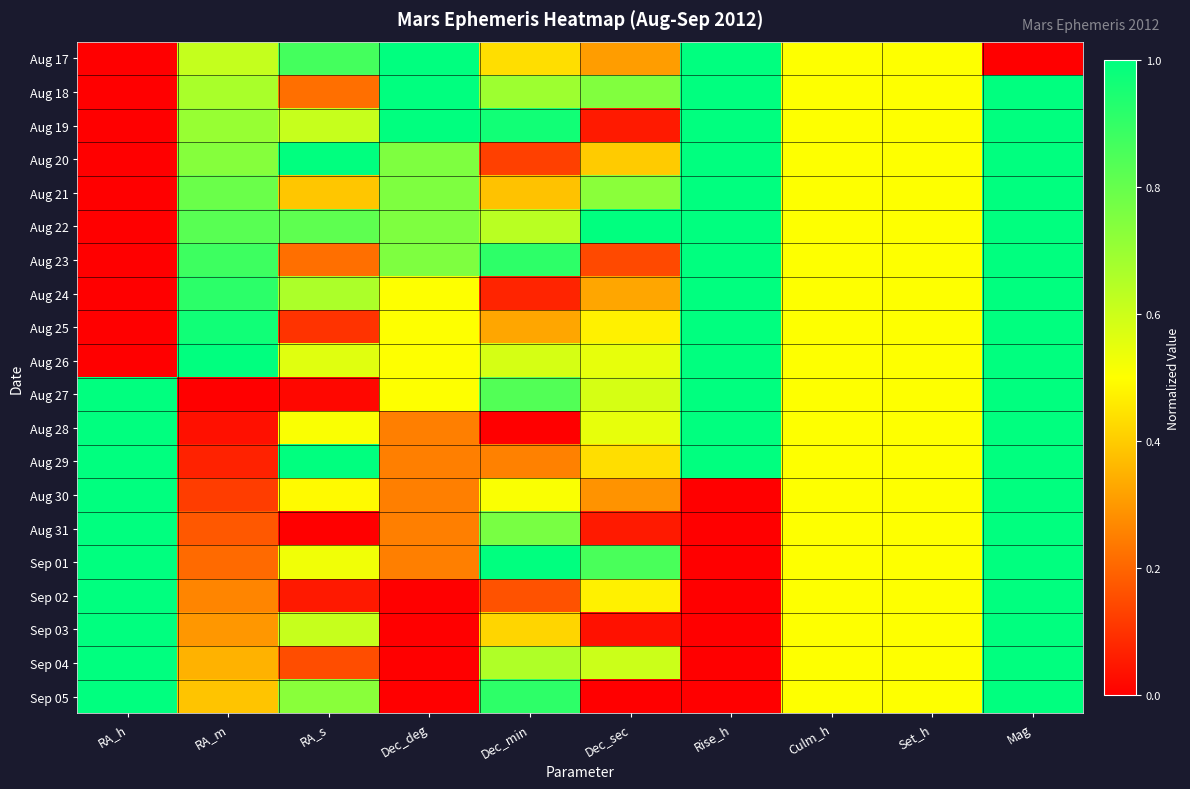

Rank the series at Mag from highest to lowest value.

Aug 18, Aug 19, Aug 20, Aug 21, Aug 22, Aug 23, Aug 24, Aug 25, Aug 26, Aug 27, Aug 28, Aug 29, Aug 30, Aug 31, Sep 01, Sep 02, Sep 03, Sep 04, Sep 05, Aug 17